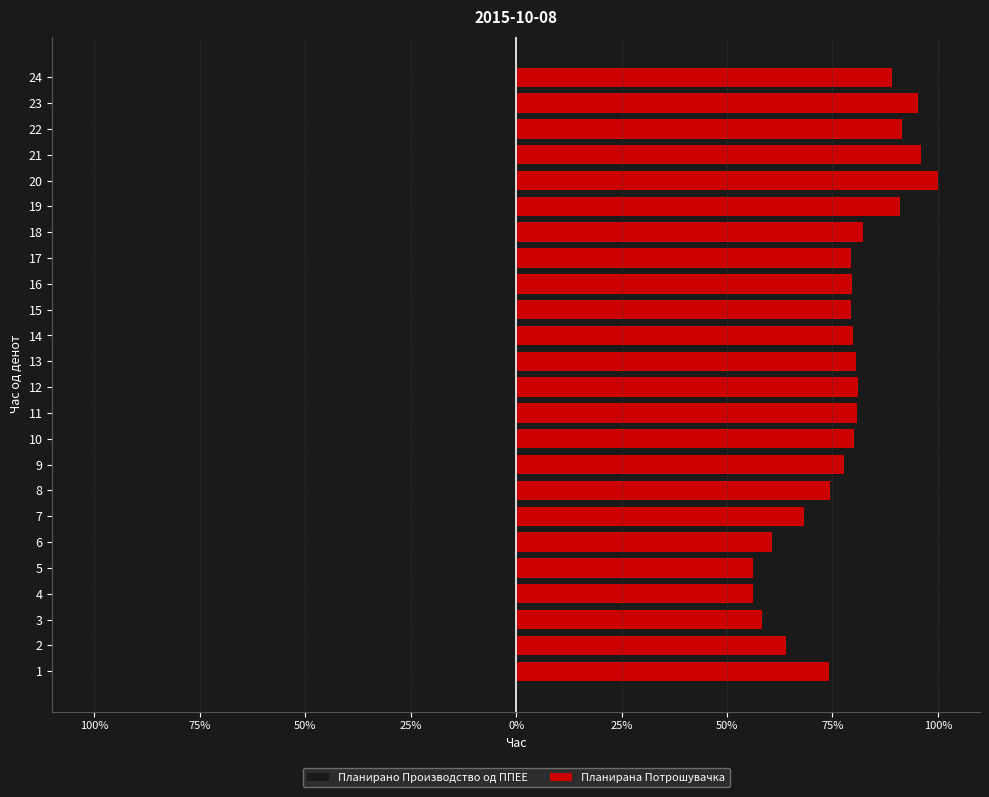

What is the sum of the Планирана Потрошувачка values at 22 and 9?

169.1